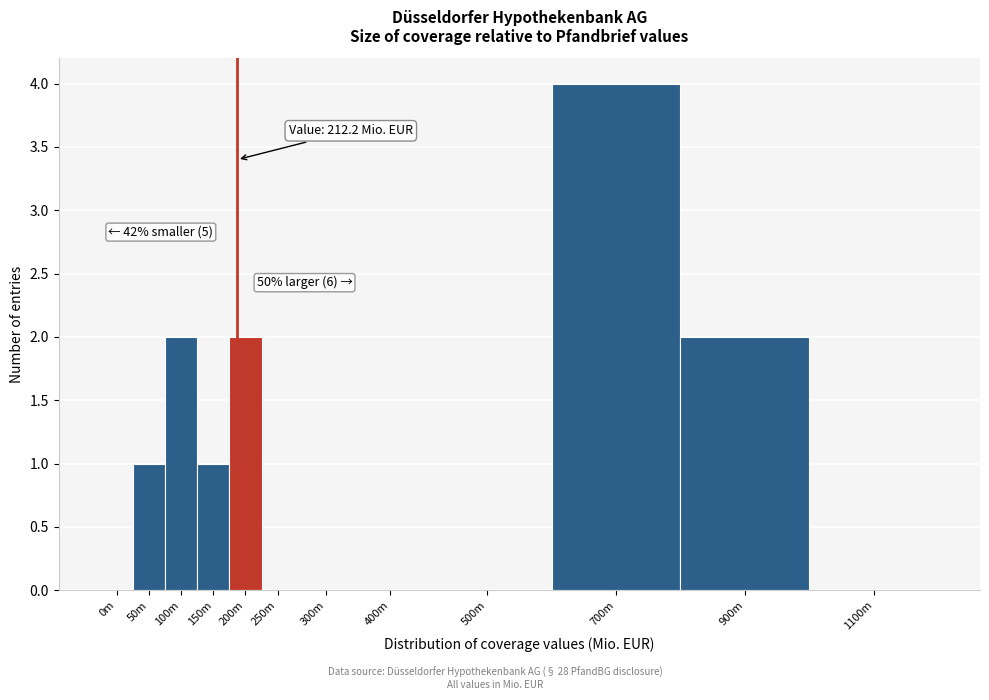

Reading left to right, extract all data points from this chart.

0m=0	50m=1	100m=2	150m=1	200m=2	250m=0	300m=0	400m=0	500m=0	700m=4	900m=2	1100m=0